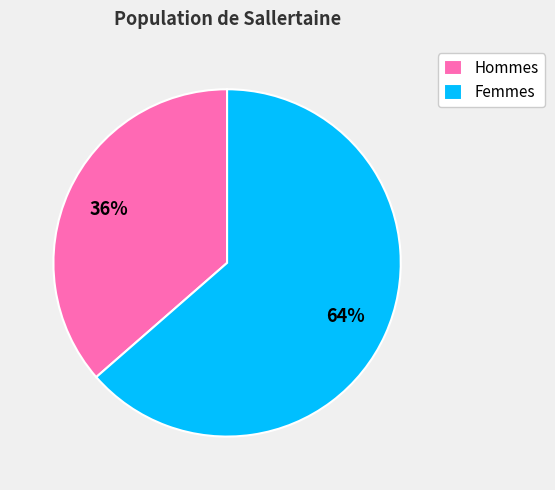

Which category has the biggest portion of the pie?

Femmes